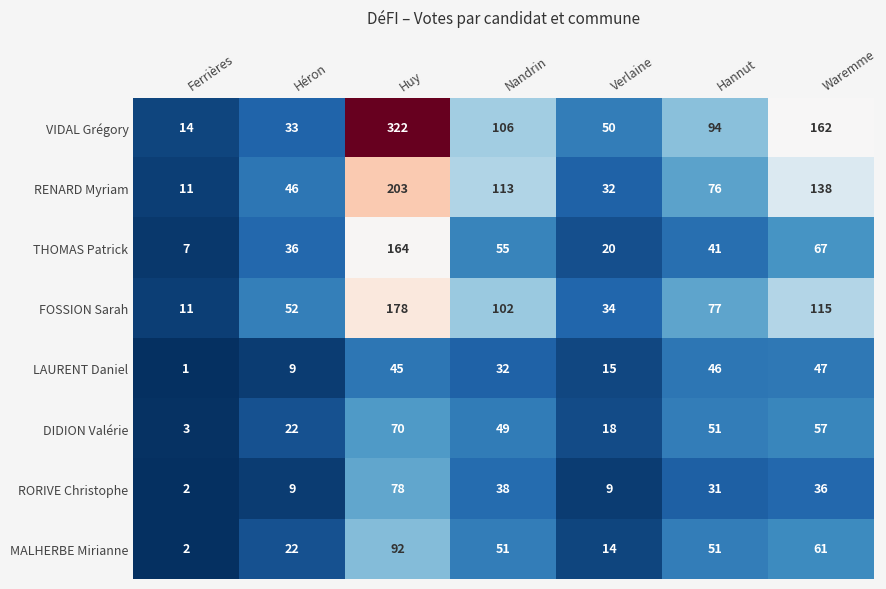

True or false: FOSSION Sarah has a value of 20 at Ferrières.

False